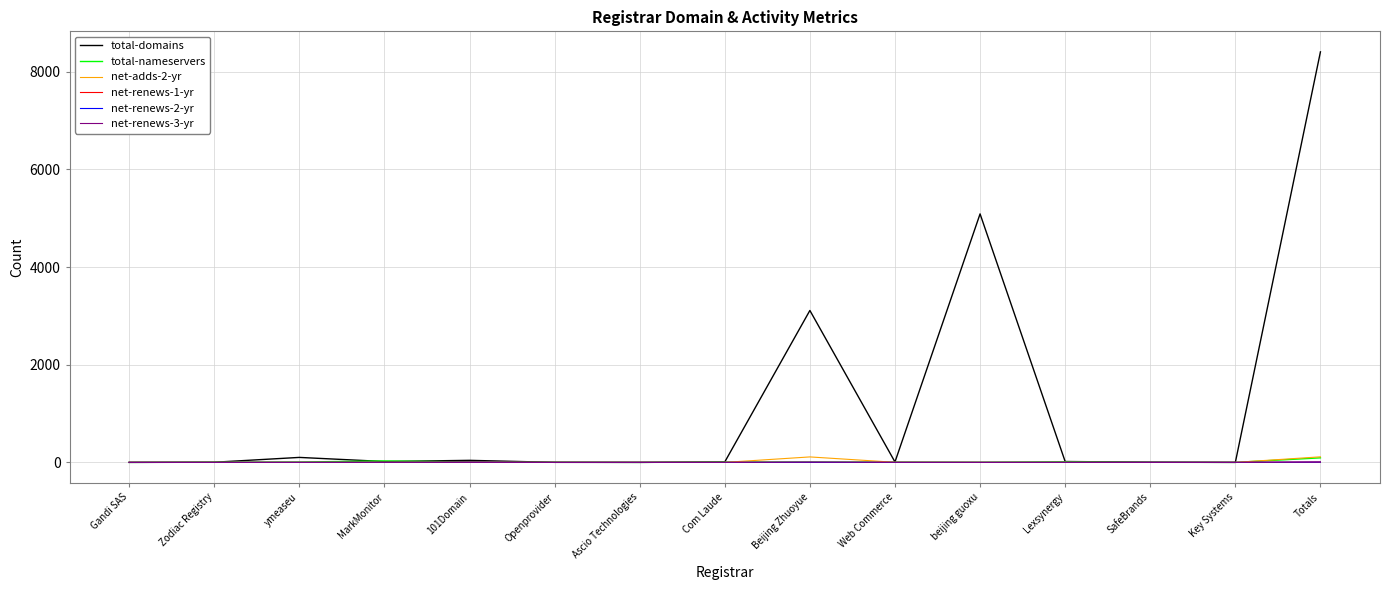

The value of total-domains at Gandi SAS is 0. True or false?

True